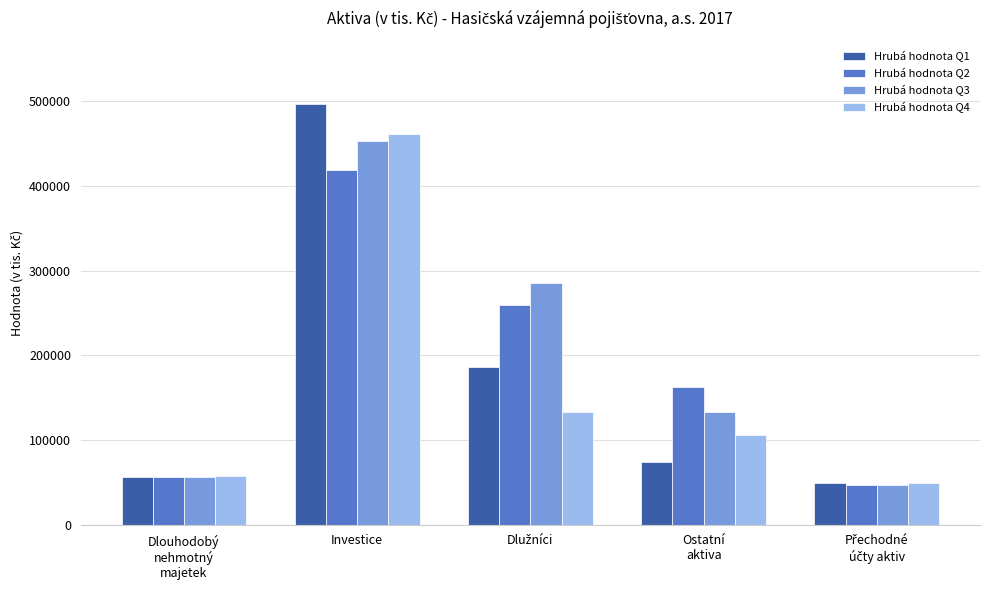

At which category is the sum across all series the highest?

Investice